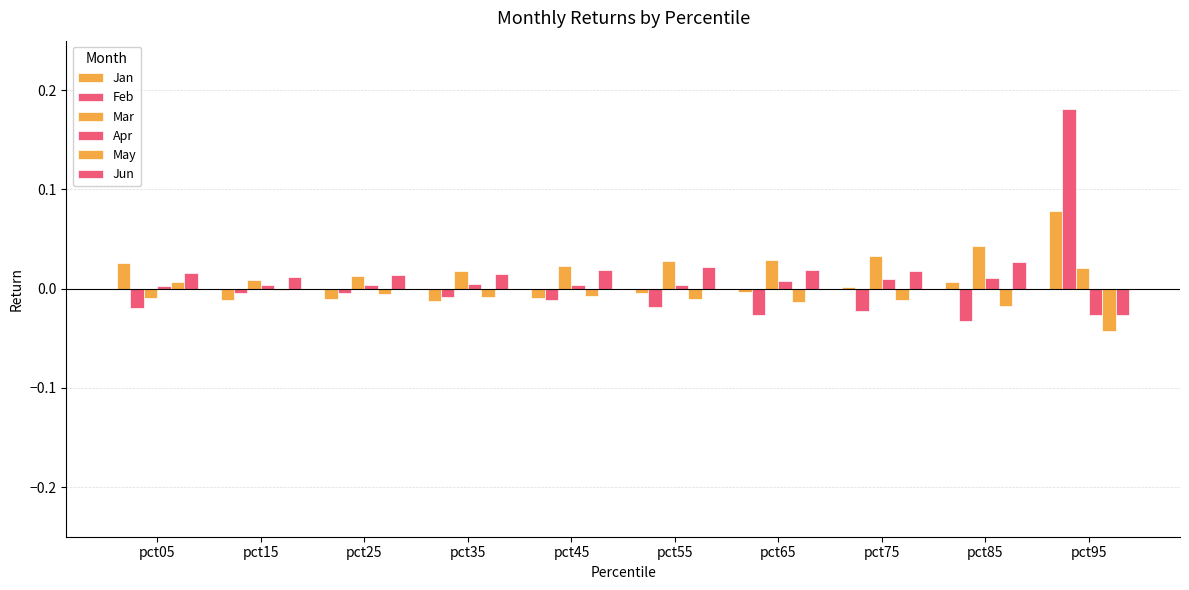

How many negative values does the Mar series have?

1